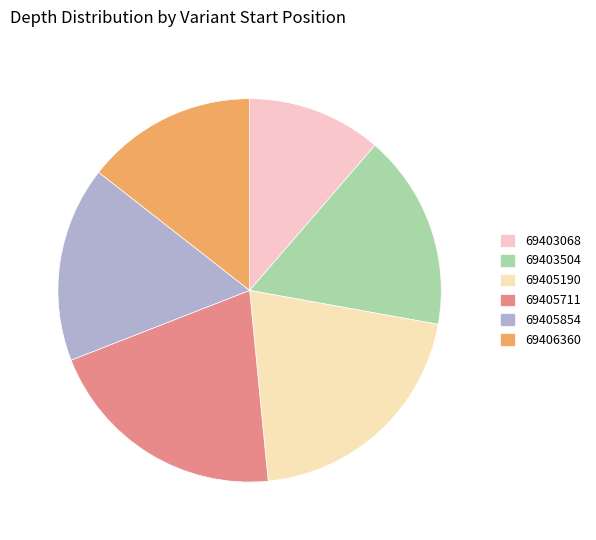

Is it true that 69406360 is 14% of the pie?

True